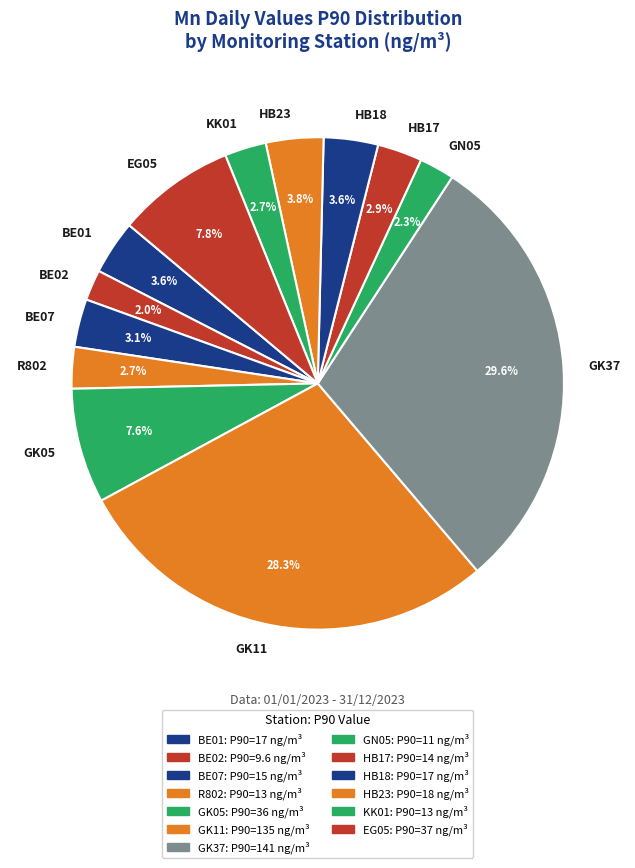

Which category has the biggest portion of the pie?

GK37